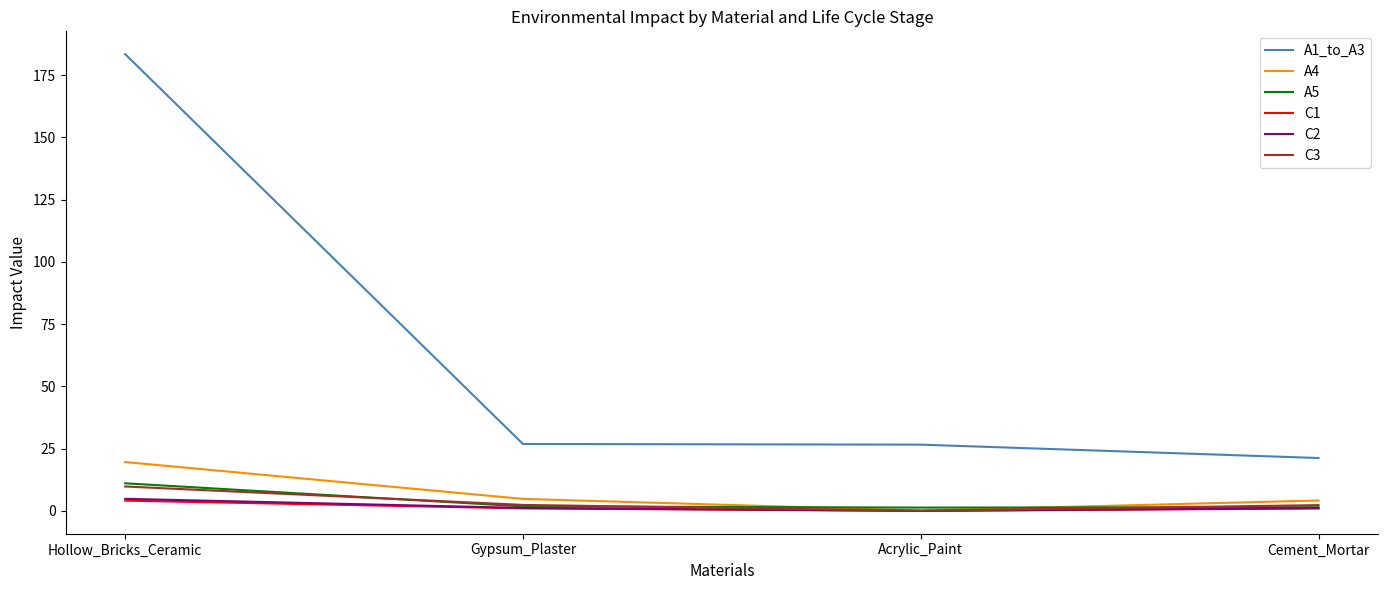

What is the total value across all series at Gypsum_Plaster?

38.2